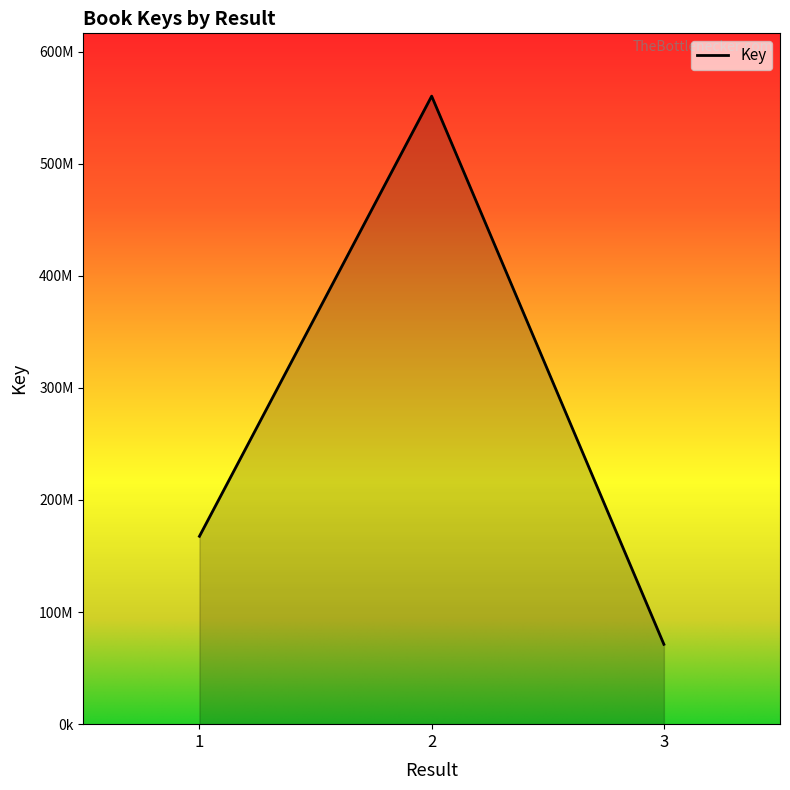

The chart shows a value of 956633195 at 2. True or false?

False